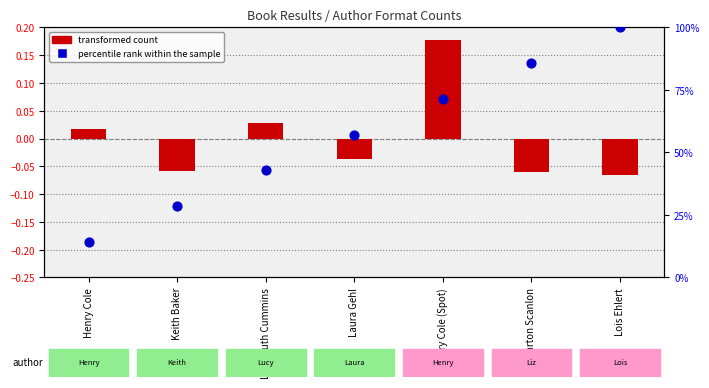

At which category is the sum across all series the highest?

Lois Ehlert